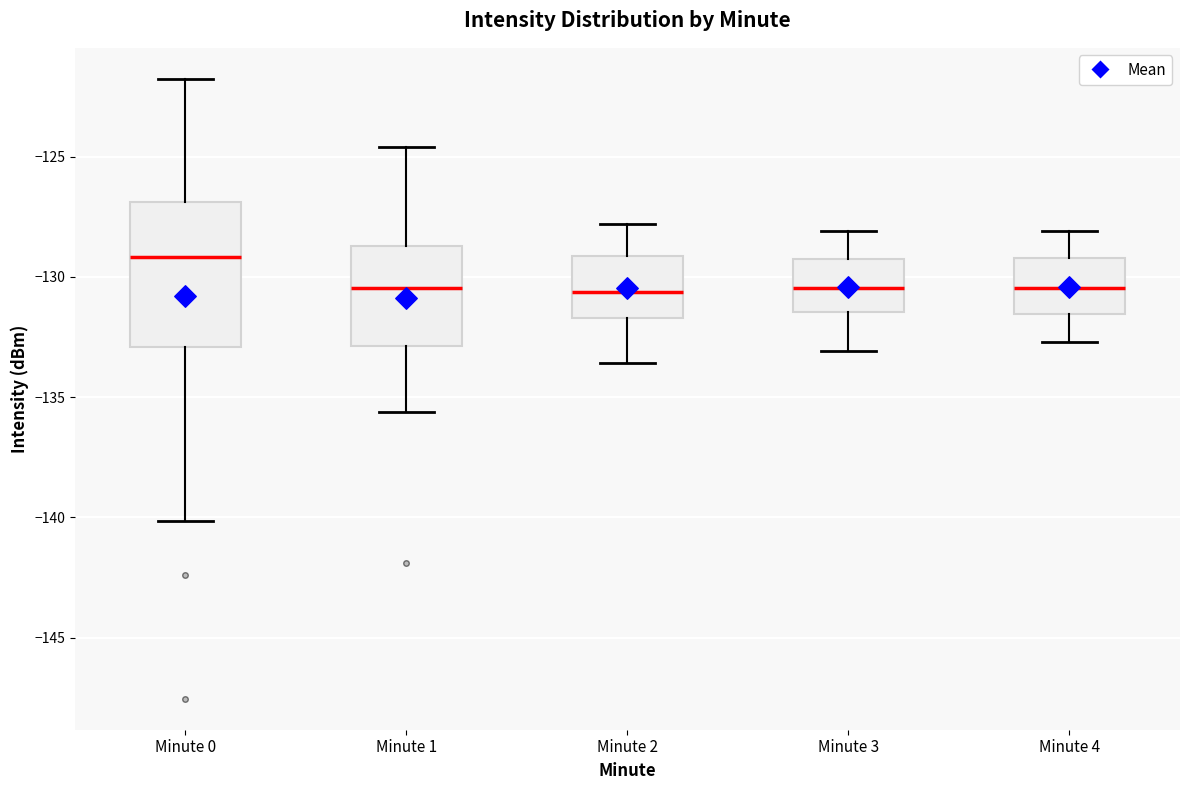

Reading left to right, transcribe this box plot: for each box, give where its median line is, the range the box spans, and where its two whiskers end, as read against the y-axis. The values are not printed on the chart, so give them approximately, as read against the axis.

Minute 0: median -129.0, box -133.0 to -127.0, whiskers -140.0 to -122.0
Minute 1: median -130.5, box -133.0 to -128.5, whiskers -135.5 to -124.5
Minute 2: median -130.5, box -131.5 to -129.0, whiskers -133.5 to -128.0
Minute 3: median -130.5, box -131.5 to -129.5, whiskers -133.0 to -128.0
Minute 4: median -130.5, box -131.5 to -129.0, whiskers -132.5 to -128.0